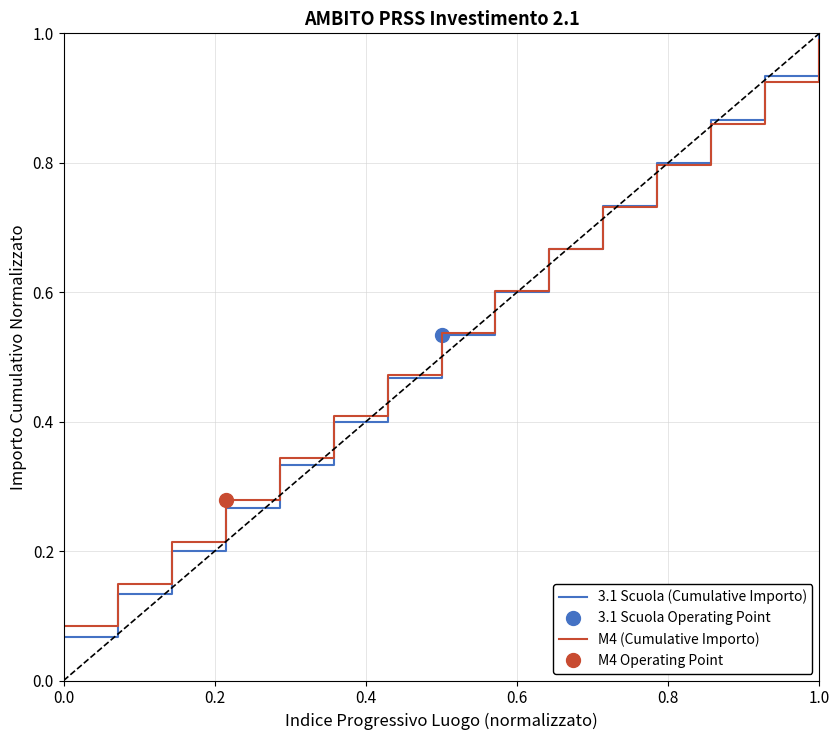

What is the sum of all M4 (Cumulative Importo) values?

8.1